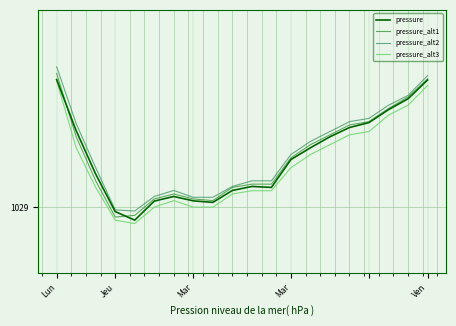

Does the chart have visible grid lines?

Yes